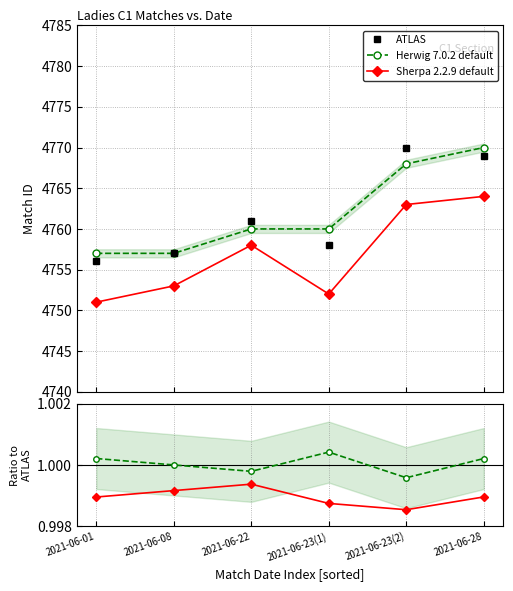

What position from the right is 2021-06-28?

1